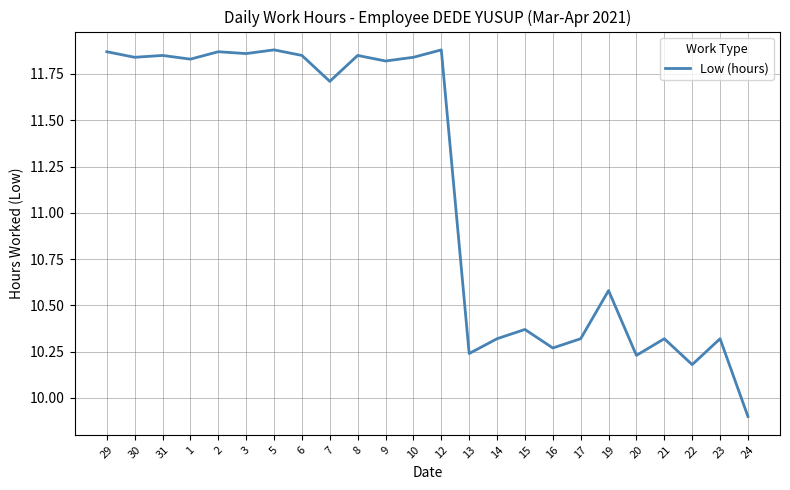

Which category has the lowest value across all series?

24